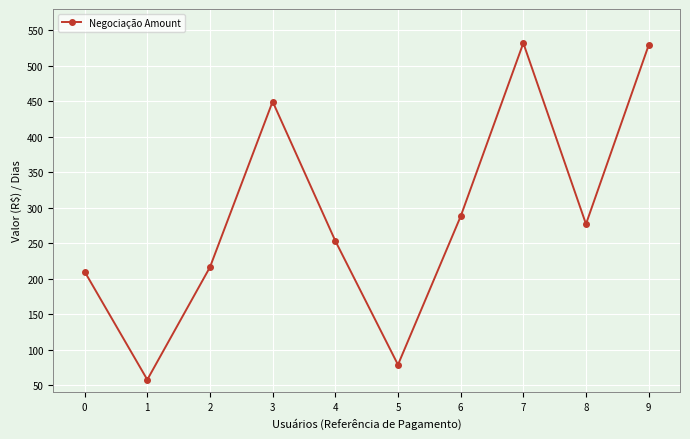

What is the difference between the maximum and second lowest values?

453.3